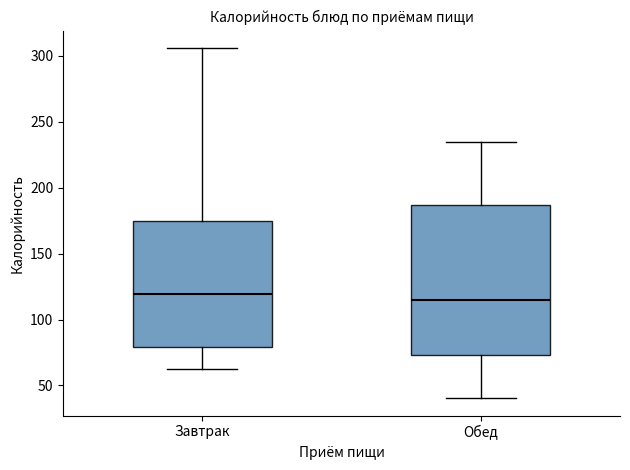

Comparing the boxes themselves (not the whiskers), which one is the tallest?

Обед